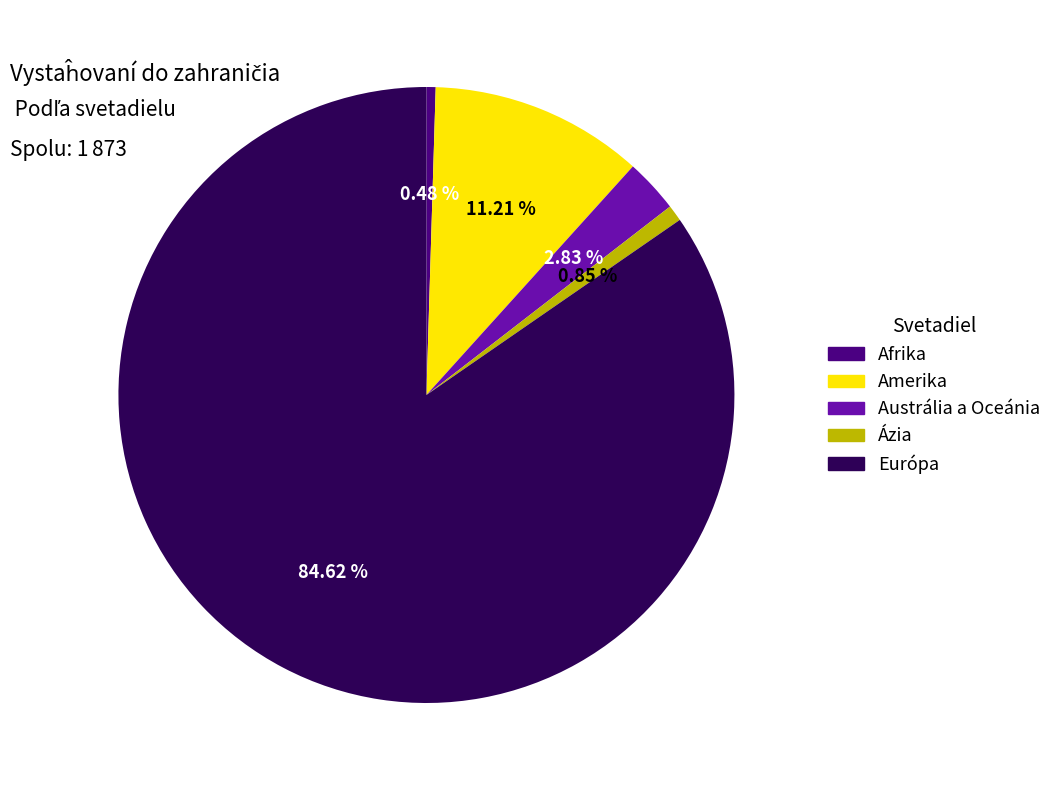

To the nearest percent, what percentage of the pie is Amerika?

11%